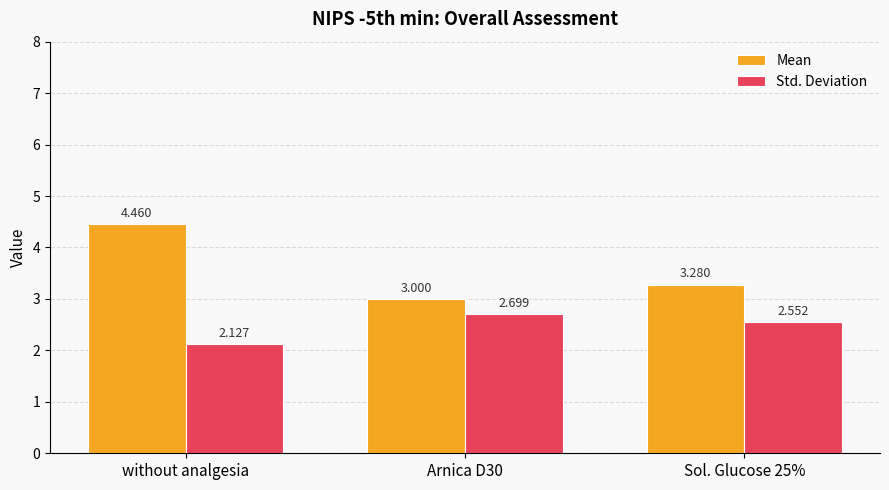

What is the spread (max minus min) of values at Sol. Glucose 25%?

0.7